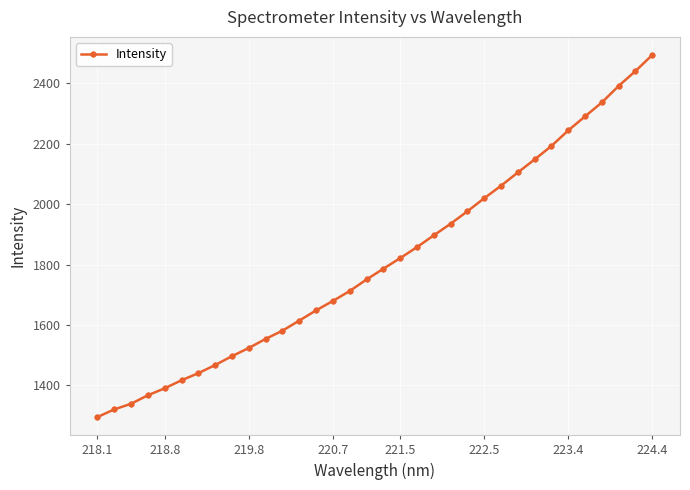

What is the difference between the maximum and minimum values?

1199.1